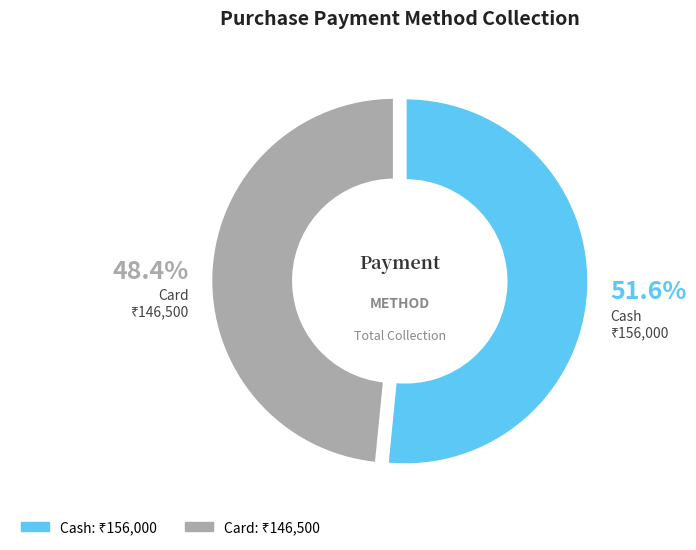

Do Cash and Card together represent more than half of the pie?

Yes